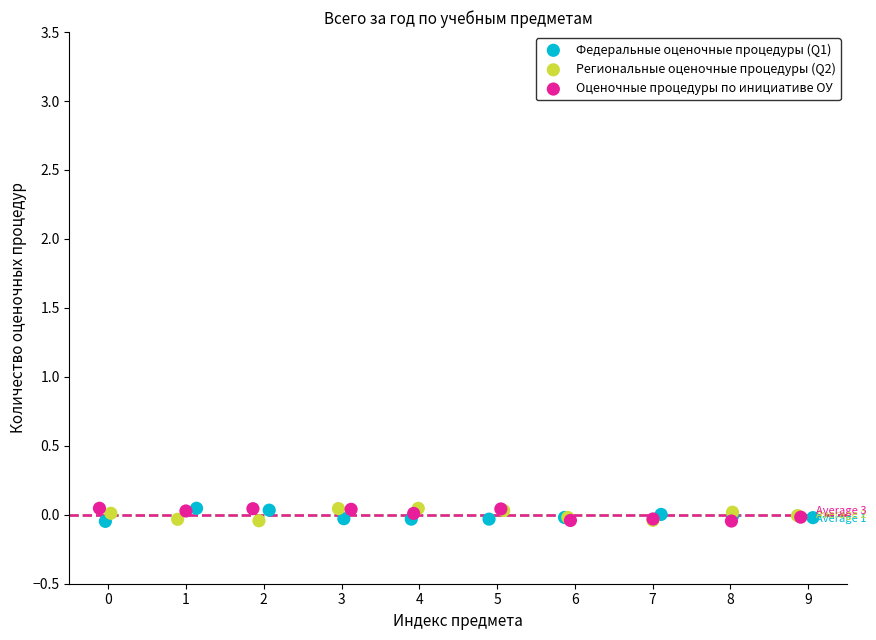

What are all the series names shown in the legend?

Федеральные оценочные процедуры (Q1), Региональные оценочные процедуры (Q2), Оценочные процедуры по инициативе ОУ